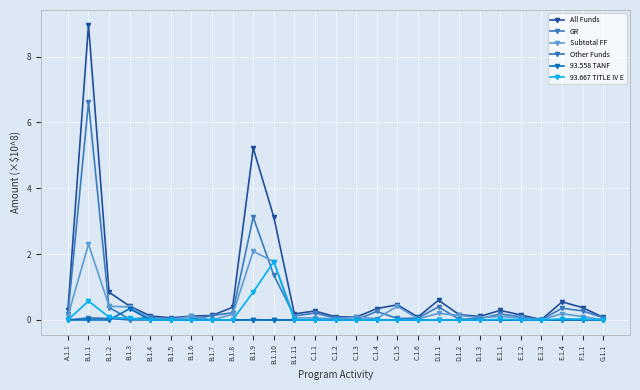

Reading left to right, list all the values displayed in this chart.

All Funds: A.1.1=0.3	B.1.1=9.0	B.1.2=0.8	B.1.3=0.4	B.1.4=0.1	B.1.5=0.1	B.1.6=0.1	B.1.7=0.1	B.1.8=0.4	B.1.9=5.2	B.1.10=3.1	B.1.11=0.2	C.1.1=0.3	C.1.2=0.1	C.1.3=0.1	C.1.4=0.3	C.1.5=0.5	C.1.6=0.1	D.1.1=0.6	D.1.2=0.2	D.1.3=0.1	E.1.1=0.3	E.1.2=0.2	E.1.3=0.0	E.1.4=0.5	F.1.1=0.4	G.1.1=0.1
GR: A.1.1=0.2	B.1.1=6.6	B.1.2=0.4	B.1.3=0.0	B.1.4=0.1	B.1.5=0.0	B.1.6=0.0	B.1.7=0.1	B.1.8=0.2	B.1.9=3.1	B.1.10=1.4	B.1.11=0.1	C.1.1=0.2	C.1.2=0.1	C.1.3=0.0	C.1.4=0.3	C.1.5=0.0	C.1.6=0.1	D.1.1=0.4	D.1.2=0.0	D.1.3=0.0	E.1.1=0.2	E.1.2=0.1	E.1.3=0.0	E.1.4=0.4	F.1.1=0.3	G.1.1=0.1
Subtotal FF: A.1.1=0.1	B.1.1=2.3	B.1.2=0.4	B.1.3=0.4	B.1.4=0.0	B.1.5=0.0	B.1.6=0.1	B.1.7=0.0	B.1.8=0.2	B.1.9=2.1	B.1.10=1.8	B.1.11=0.1	C.1.1=0.1	C.1.2=0.0	C.1.3=0.1	C.1.4=0.0	C.1.5=0.4	C.1.6=0.0	D.1.1=0.2	D.1.2=0.1	D.1.3=0.1	E.1.1=0.1	E.1.2=0.1	E.1.3=0.0	E.1.4=0.2	F.1.1=0.1	G.1.1=0.0
Other Funds: A.1.1=0.0	B.1.1=0.1	B.1.2=0.0	B.1.3=0.0	B.1.4=0.0	B.1.5=0.0	B.1.6=0.0	B.1.7=0.0	B.1.8=0.0	B.1.9=0.0	B.1.10=0.0	B.1.11=0.0	C.1.1=0.0	C.1.2=0.0	C.1.3=0.0	C.1.4=0.0	C.1.5=0.0	C.1.6=0.0	D.1.1=0.0	D.1.2=0.0	D.1.3=0.0	E.1.1=0.0	E.1.2=0.0	E.1.3=0.0	E.1.4=0.0	F.1.1=0.0	G.1.1=0.0
93.558 TANF: A.1.1=0.0	B.1.1=0.0	B.1.2=0.0	B.1.3=0.3	B.1.4=0.0	B.1.5=0.0	B.1.6=0.0	B.1.7=0.0	B.1.8=0.0	B.1.9=0.0	B.1.10=0.0	B.1.11=0.0	C.1.1=0.0	C.1.2=0.0	C.1.3=0.0	C.1.4=0.0	C.1.5=0.0	C.1.6=0.0	D.1.1=0.0	D.1.2=0.0	D.1.3=0.0	E.1.1=0.0	E.1.2=0.0	E.1.3=0.0	E.1.4=0.0	F.1.1=0.0	G.1.1=0.0
93.667 TITLE IV E: A.1.1=0.0	B.1.1=0.6	B.1.2=0.1	B.1.3=0.0	B.1.4=0.0	B.1.5=0.0	B.1.6=0.0	B.1.7=0.0	B.1.8=0.0	B.1.9=0.8	B.1.10=1.8	B.1.11=0.0	C.1.1=0.0	C.1.2=0.0	C.1.3=0.0	C.1.4=0.0	C.1.5=0.0	C.1.6=0.0	D.1.1=0.0	D.1.2=0.0	D.1.3=0.0	E.1.1=0.0	E.1.2=0.0	E.1.3=0.0	E.1.4=0.0	F.1.1=0.0	G.1.1=0.0